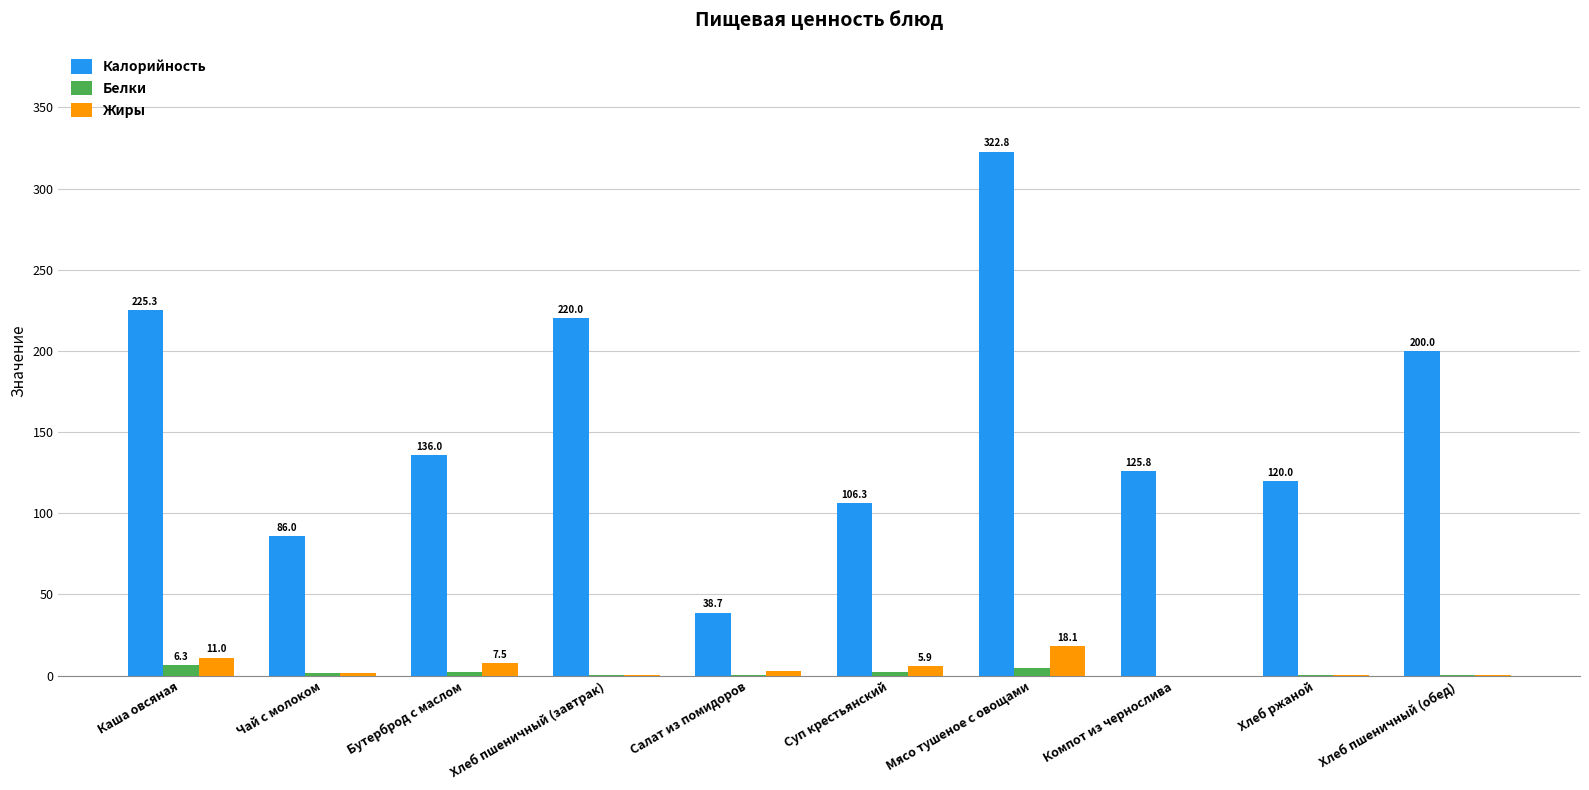

What value does the Жиры series have at Мясо тушеное с овощами?

18.1